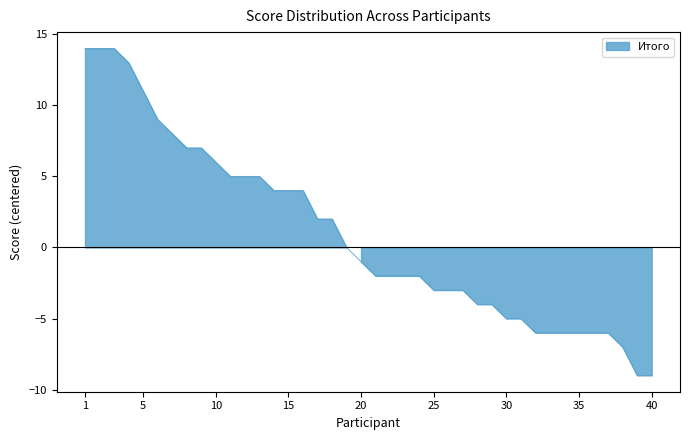

What is the value of the 8th point from the left?

7